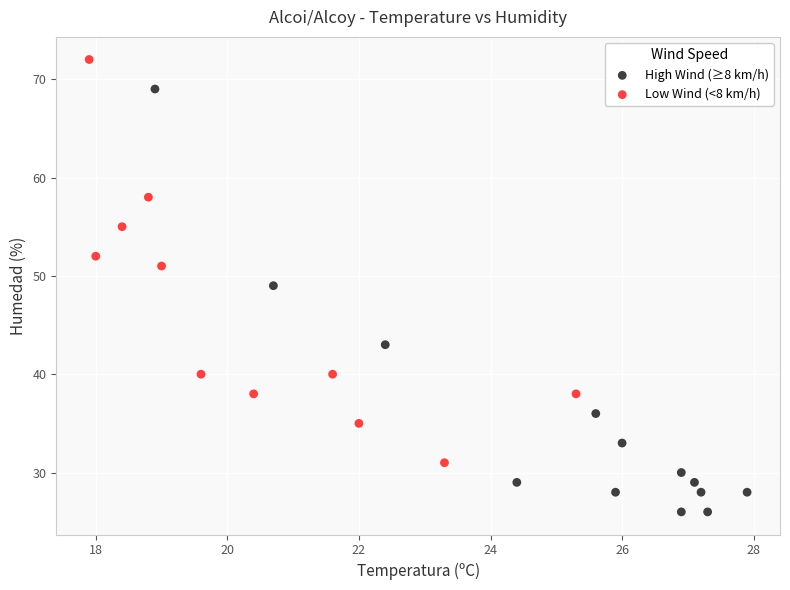

Which series has the largest Y range (max minus min)?

High Wind (≥8 km/h)